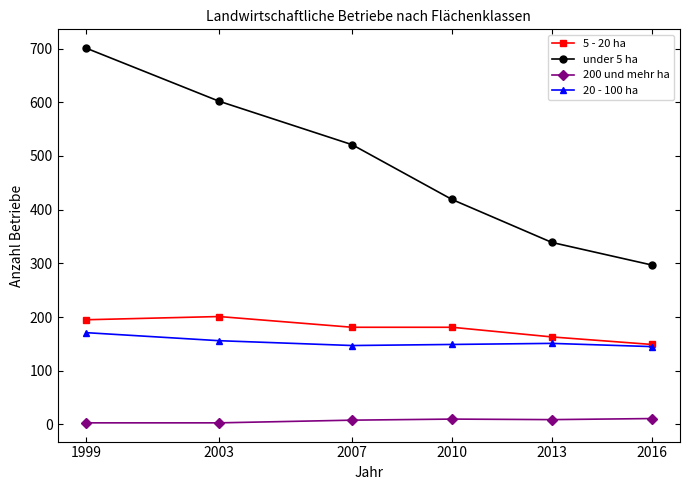

True or false: 200 und mehr ha and 20 - 100 ha intersect in this chart.

False